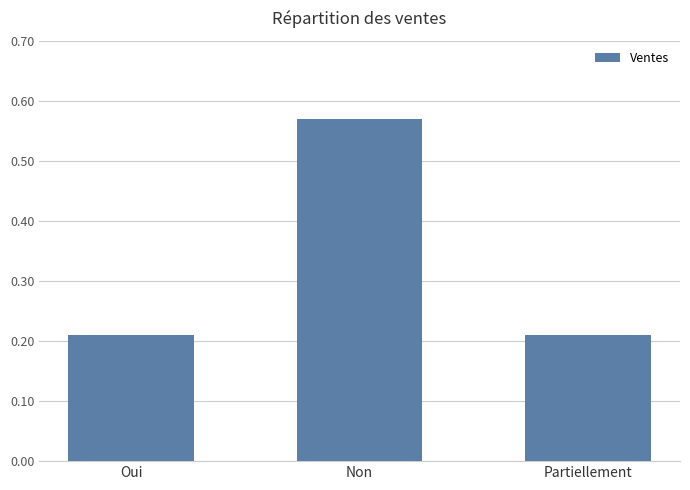

Is it true that the value at Non is 1.0?

False